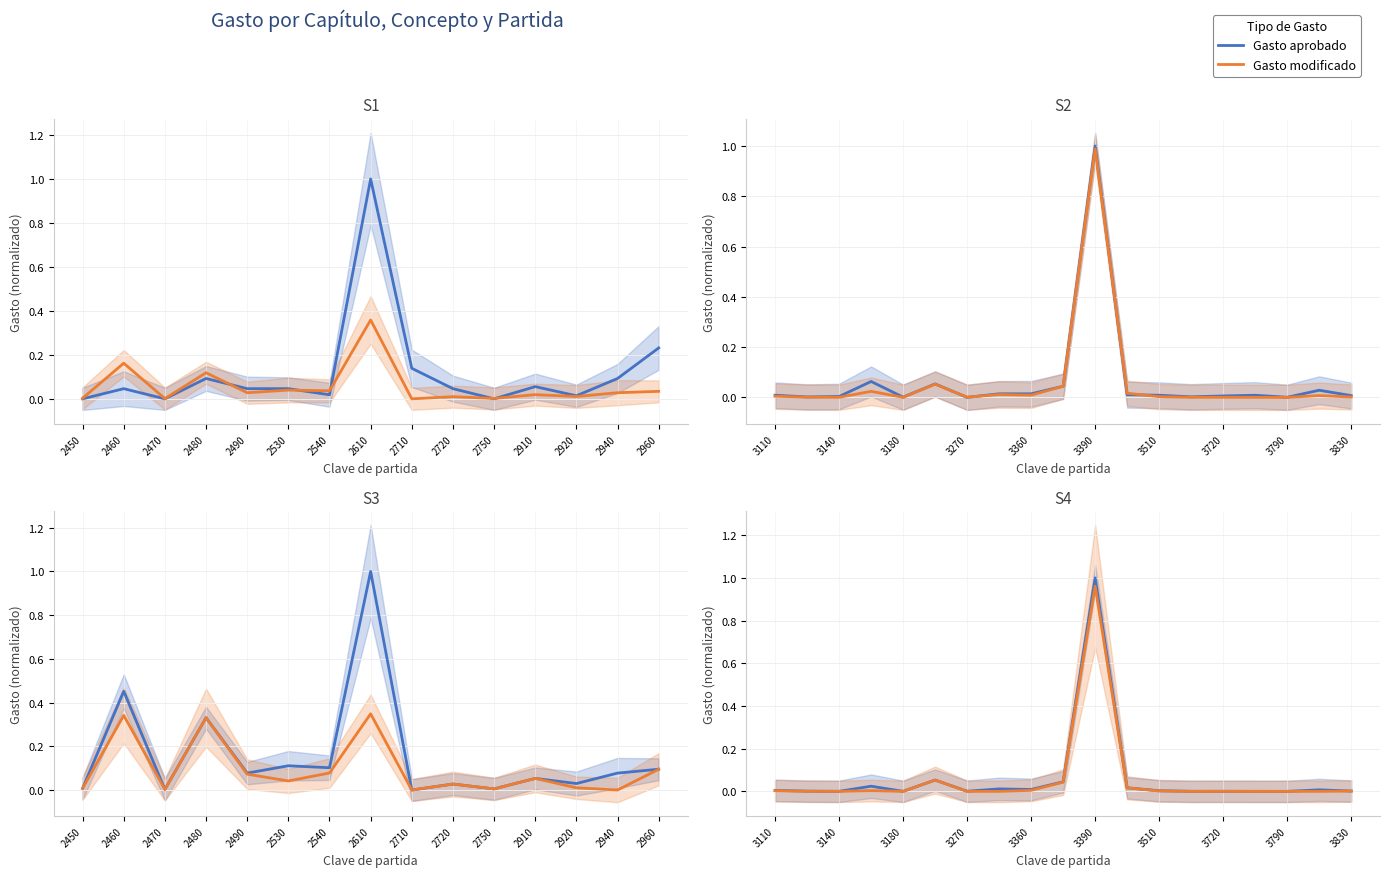

The value of Gasto modificado at 2530 is 0.1. True or false?

False